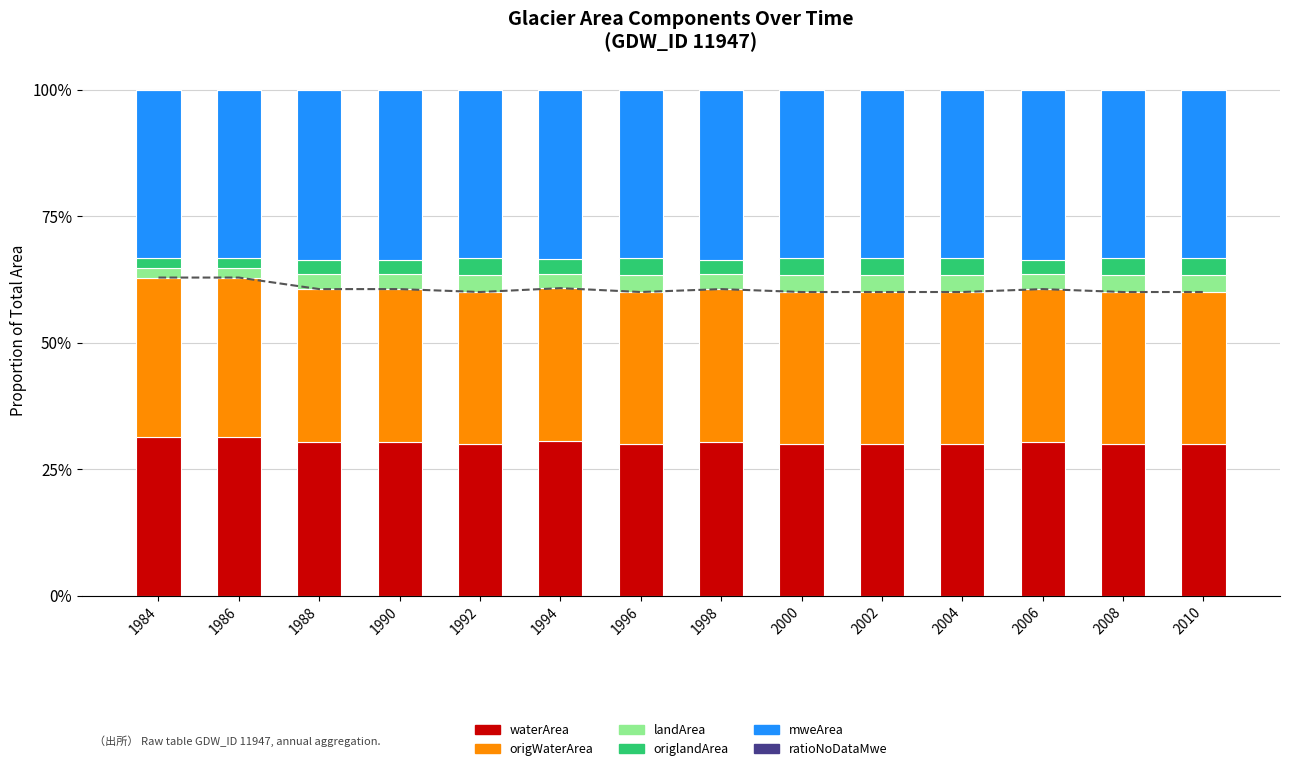

Read the mweArea value at 2000.

33.3